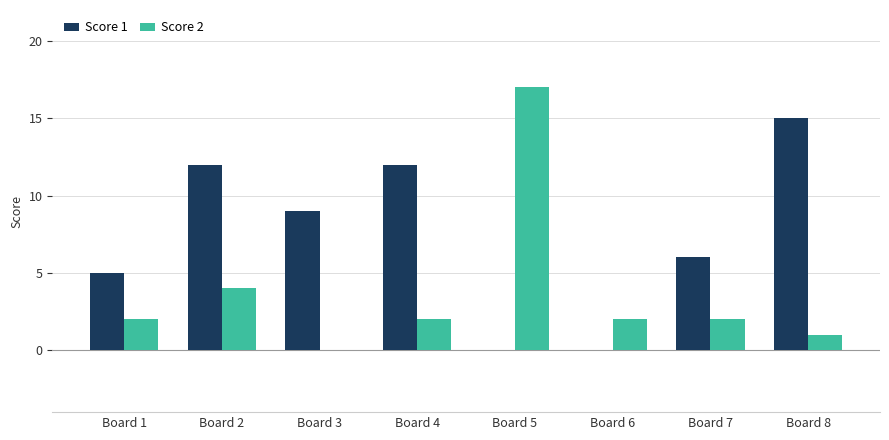

What is the greatest value displayed?

17